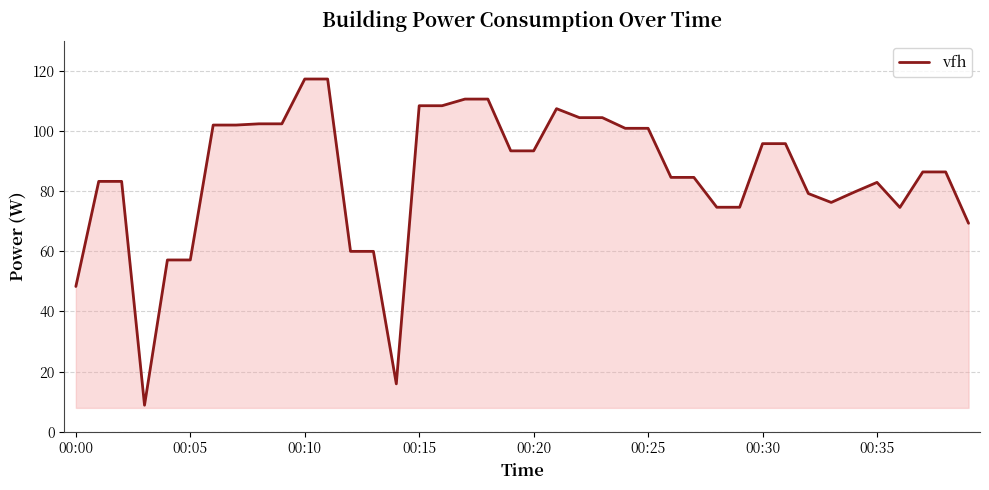

What is the difference between the maximum and minimum values?

108.5